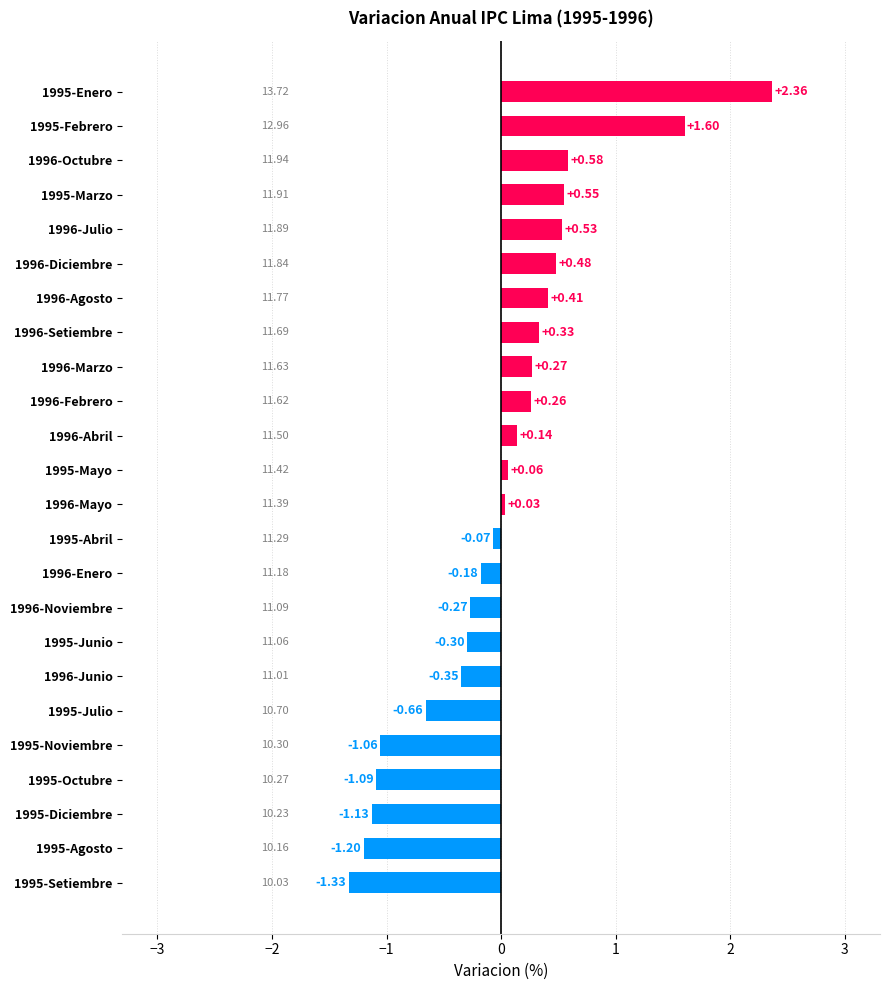

What is the difference between the maximum and minimum values?

3.7